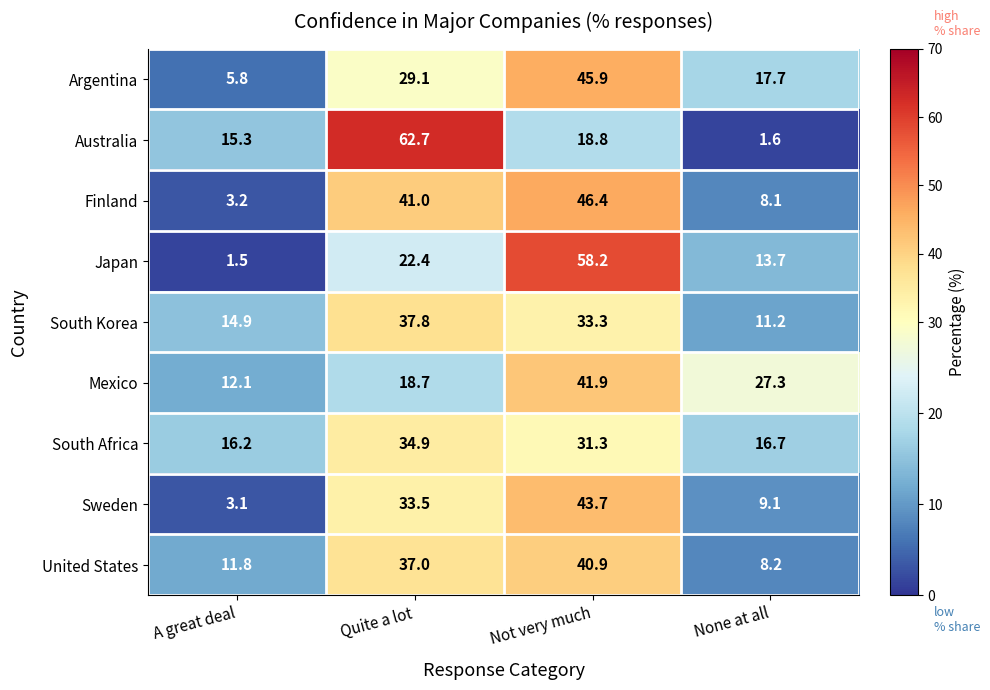

True or false: Mexico has a value of 27.3 at None at all.

True